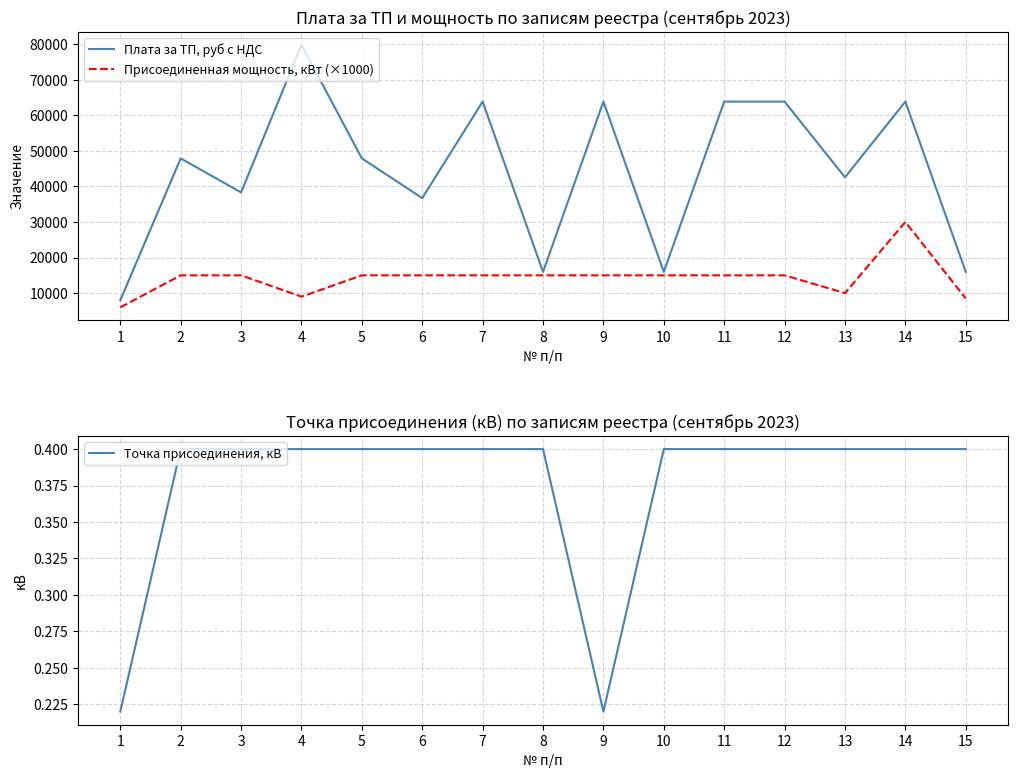

What is the lowest value of the Присоединенная мощность, кВт (×1000) series?

6000